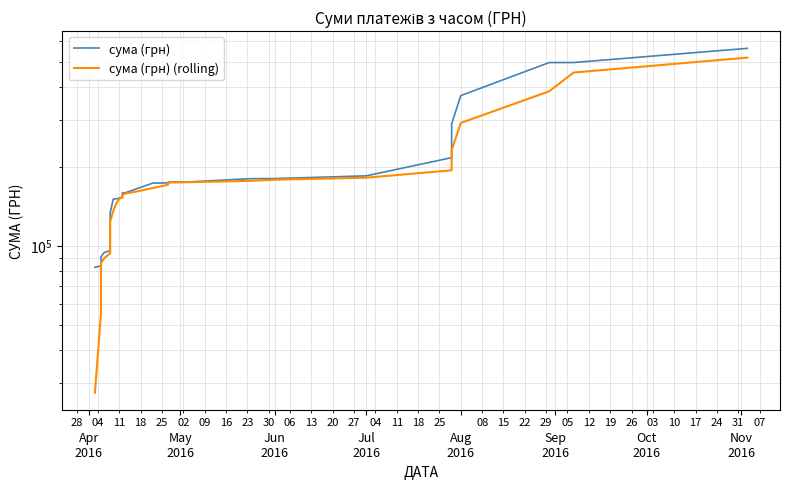

At May
2016, list the series in order from smallest to largest.

сума (грн) (rolling), сума (грн)